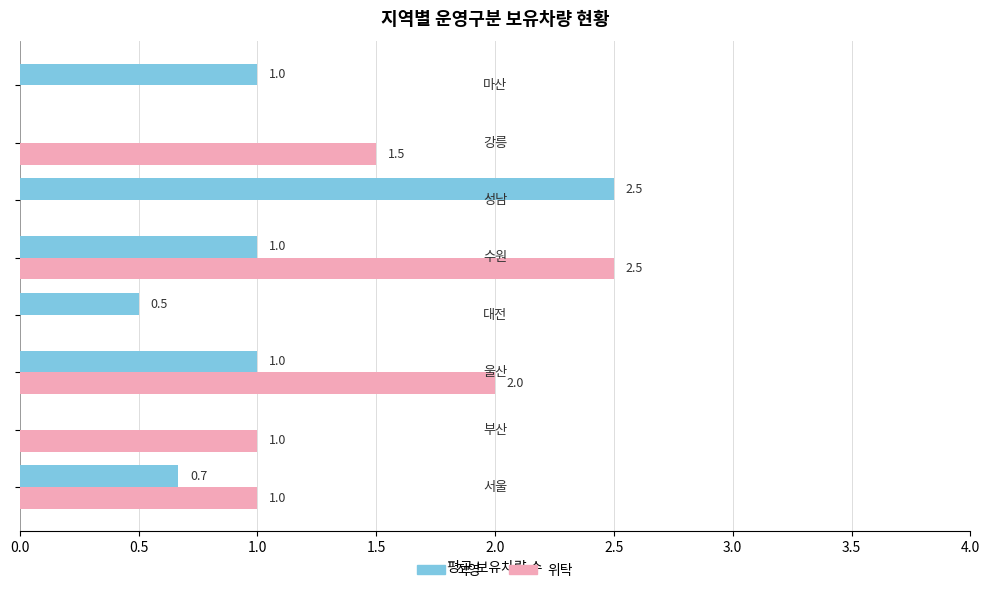

How many 위탁 values are between 0 and 2?

7